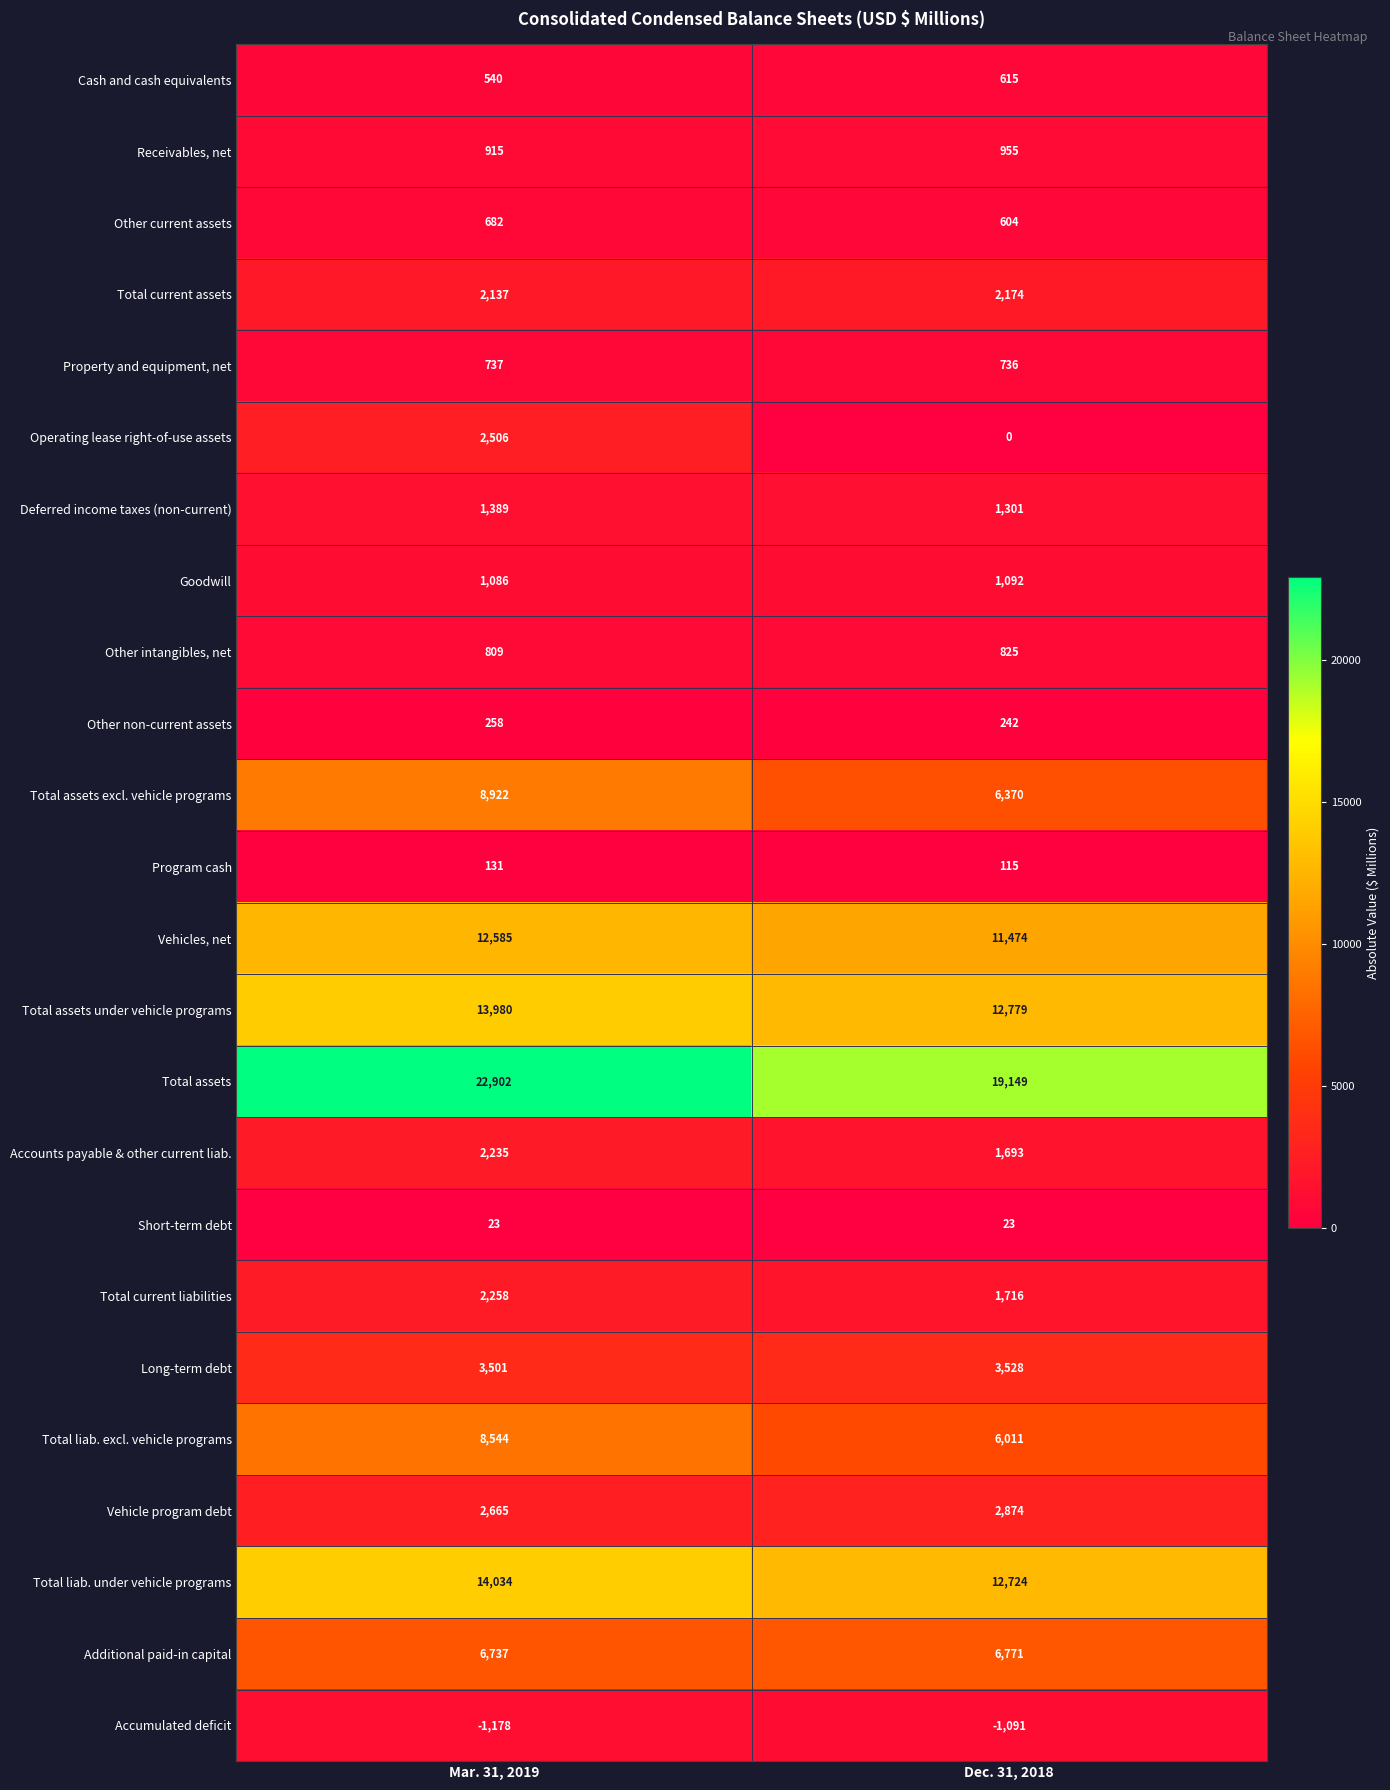

At which label is Property and equipment, net closest to 736?

Dec. 31, 2018